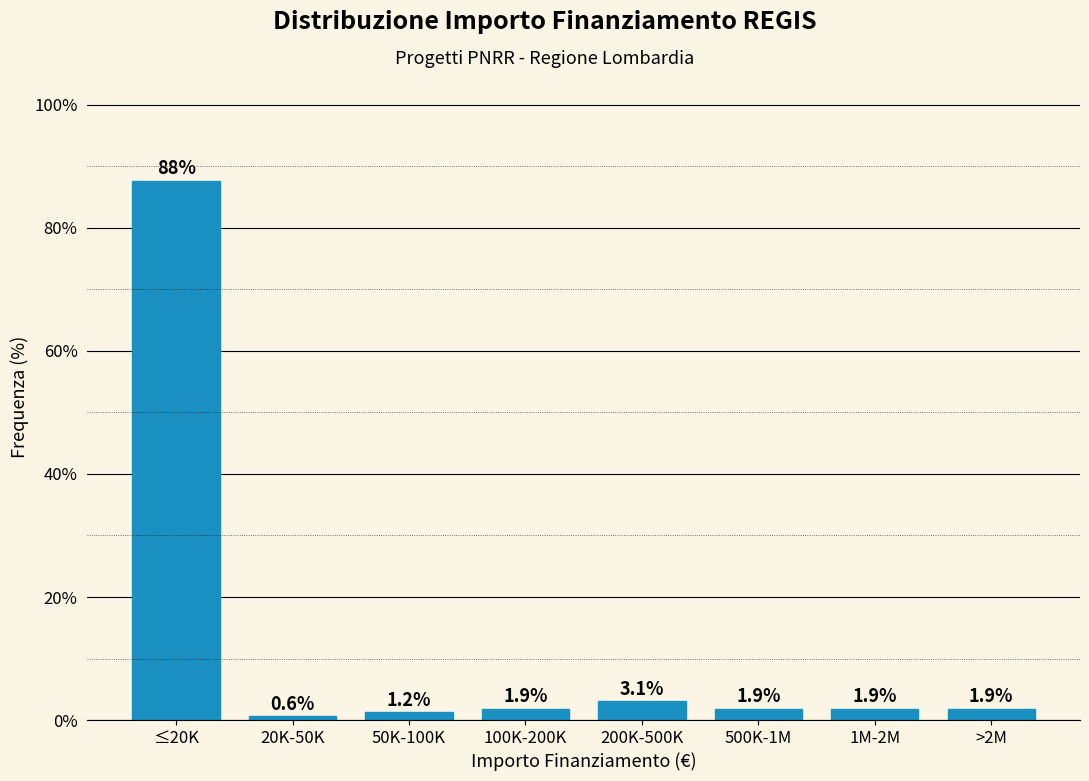

Reading right to left, transcribe all the data shown in this chart.

1.9	1.9	1.9	3.1	1.9	1.2	0.6	87.7